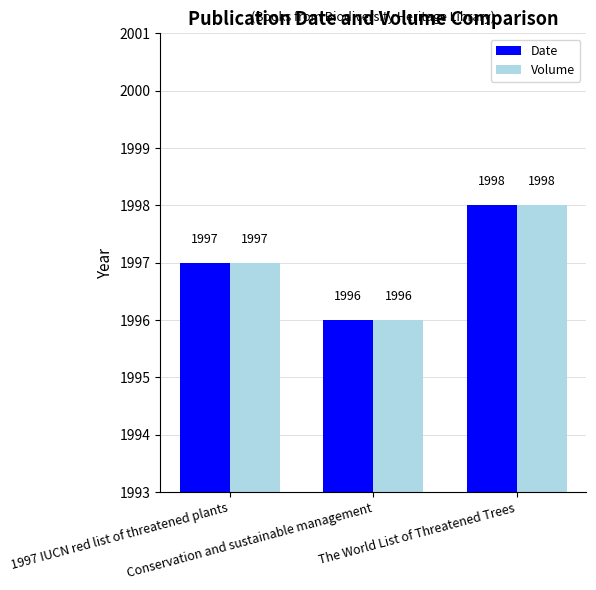

Rank the categories by Volume value from lowest to highest.

Conservation and sustainable management, 1997 IUCN red list of threatened plants, The World List of Threatened Trees